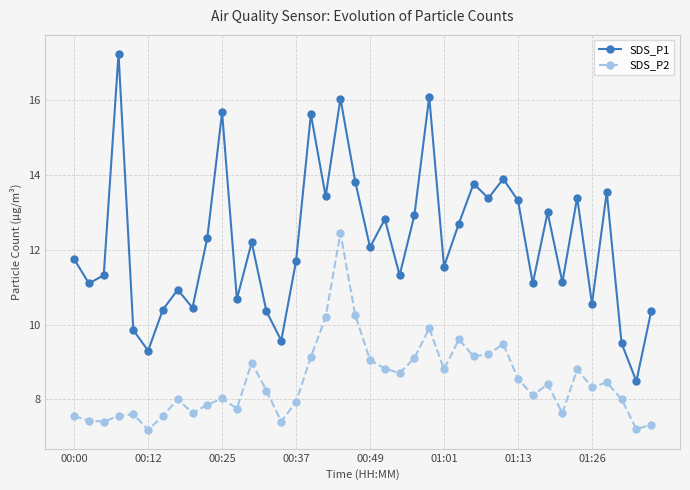

What is the difference between the second highest and second lowest values in the SDS_P1 series?

6.8